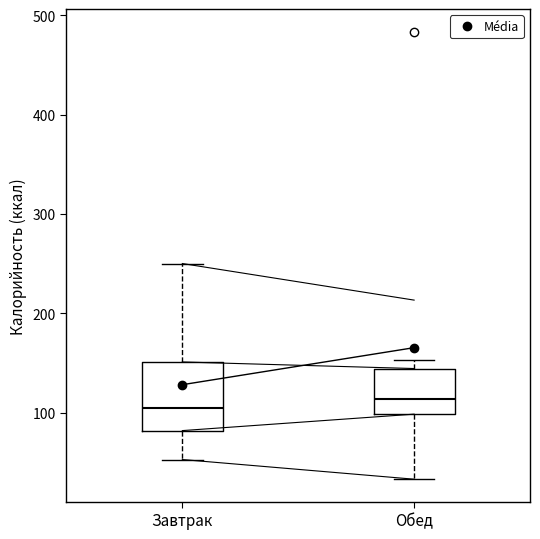

Reading left to right, transcribe this box plot: for each box, give where its median line is, the range the box spans, and where its two whiskers end, as read against the y-axis. The values are not printed on the chart, so give them approximately, as read against the axis.

Завтрак: median 100, box 80 to 150, whiskers 50 to 250
Обед: median 110, box 100 to 140, whiskers 30 to 150